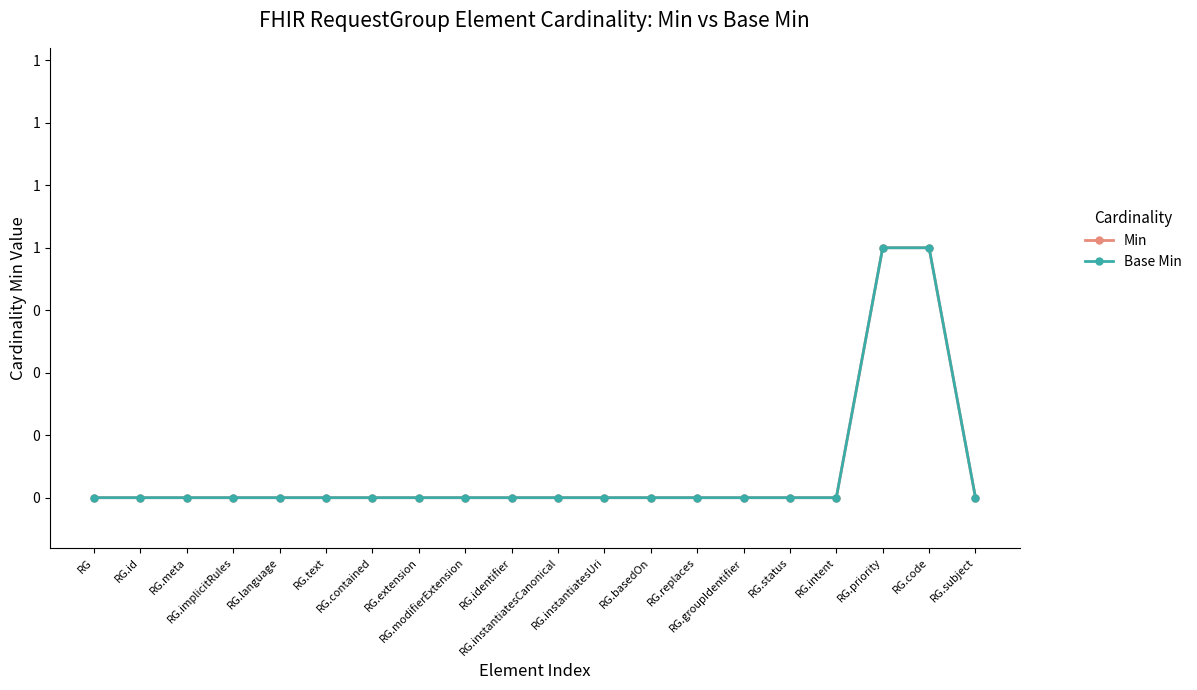

Does the chart have visible grid lines?

No